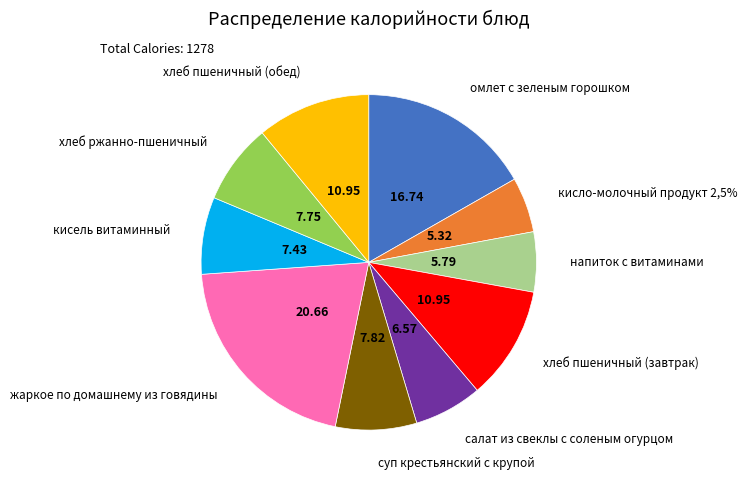

How many slices are in this pie chart?

10